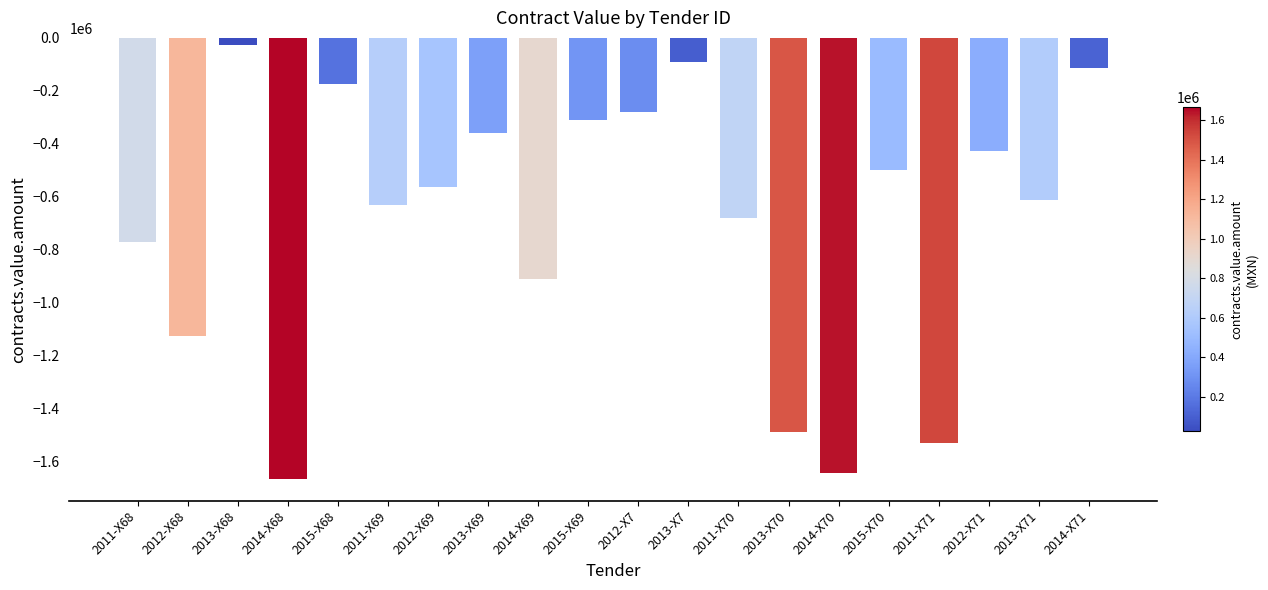

What is the difference between the maximum and minimum values?

1639218.3